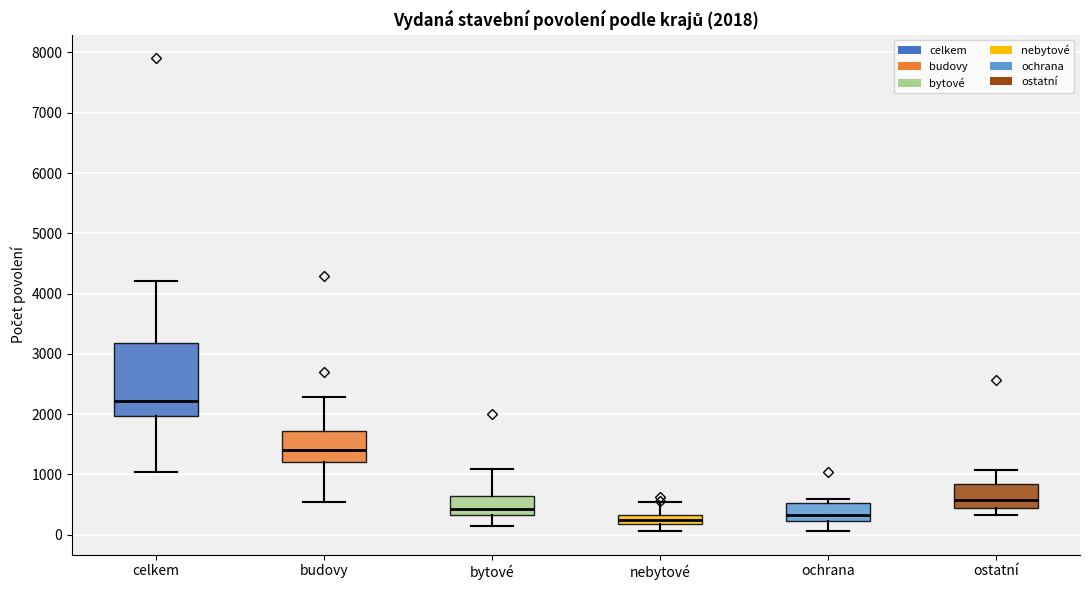

Comparing the boxes themselves (not the whiskers), which one is the tallest?

celkem